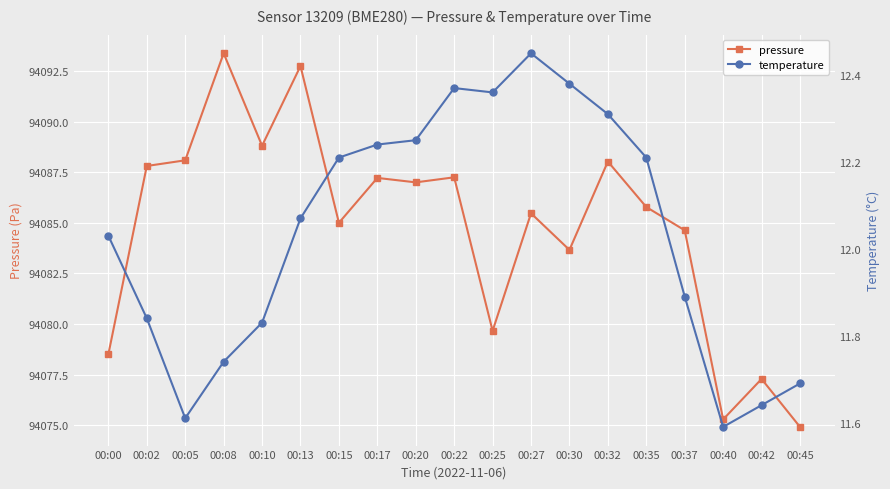

At which label does temperature first exceed 12?

00:00